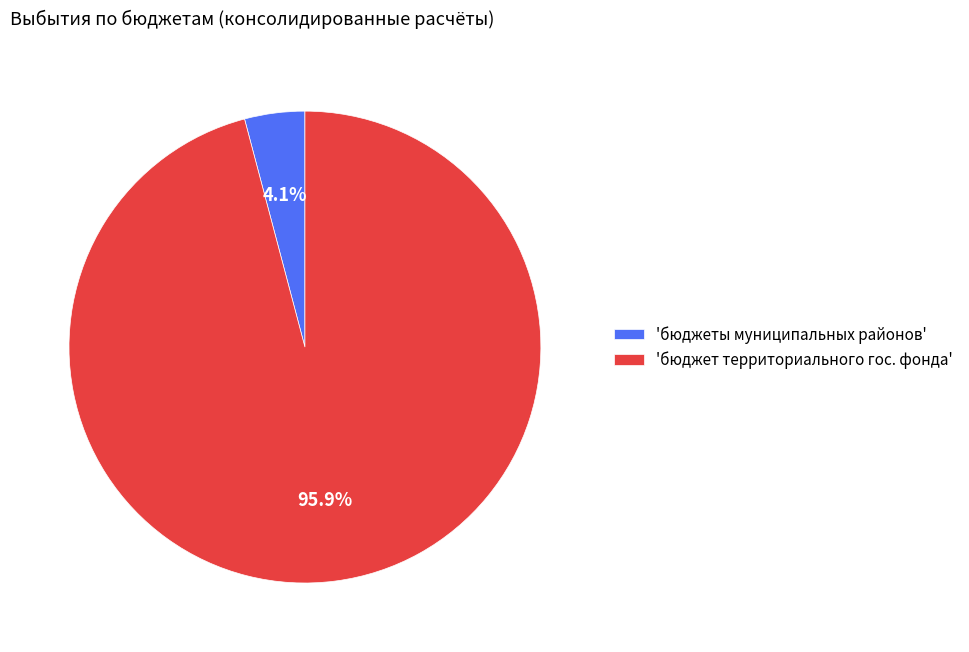

Combined, what portion of the pie is 'бюджет территориального гос. фонда' and 'бюджеты муниципальных районов'?

100.0%